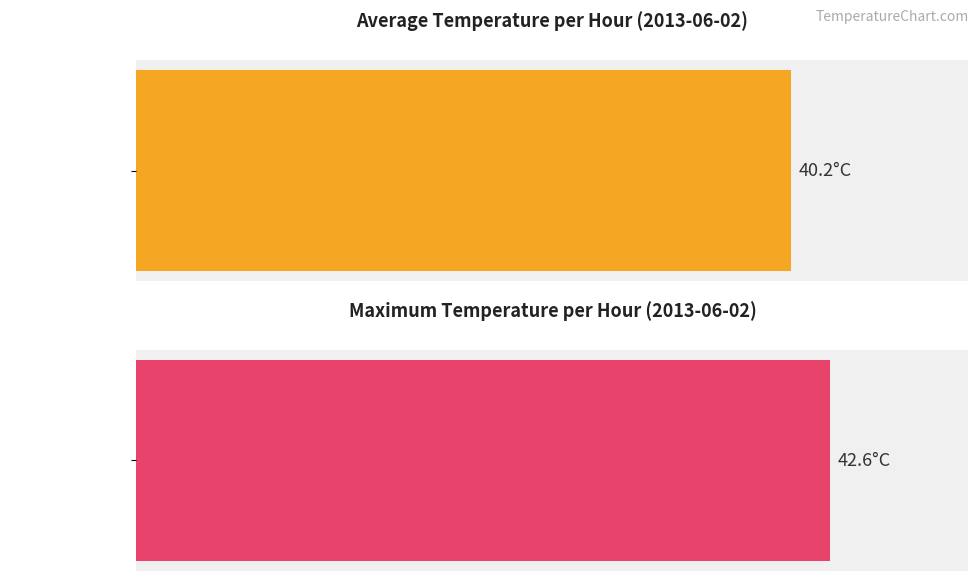

What is the greatest value displayed?

42.6